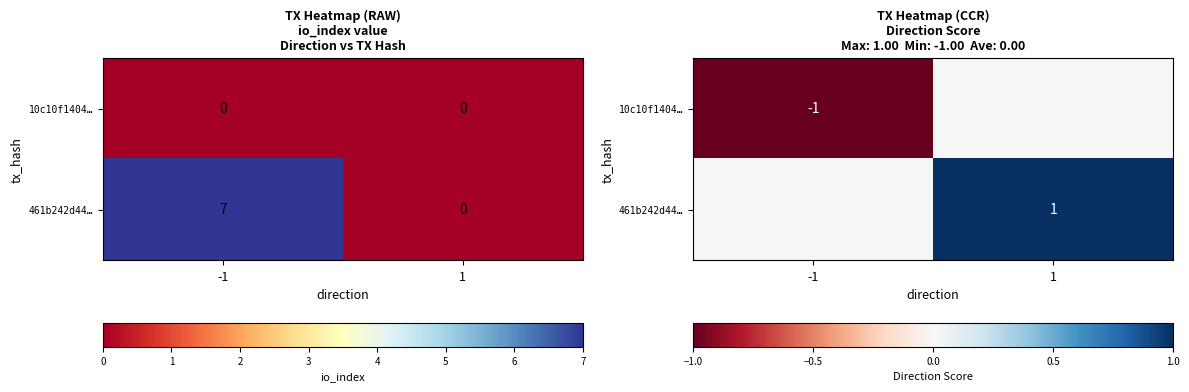

Is it true that 461b242d44… equals 1 at -1?

False